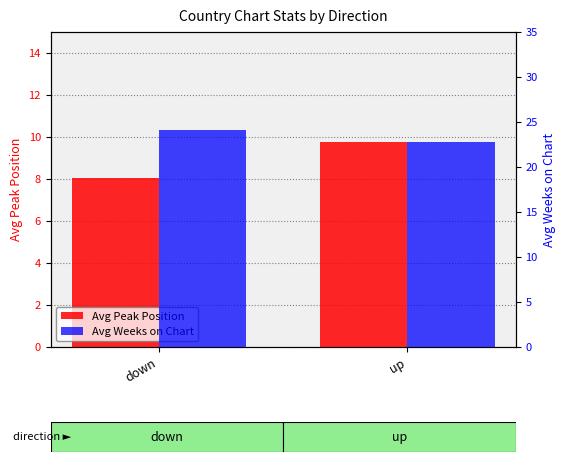

What is the minimum value for Avg Weeks on Chart?

22.8